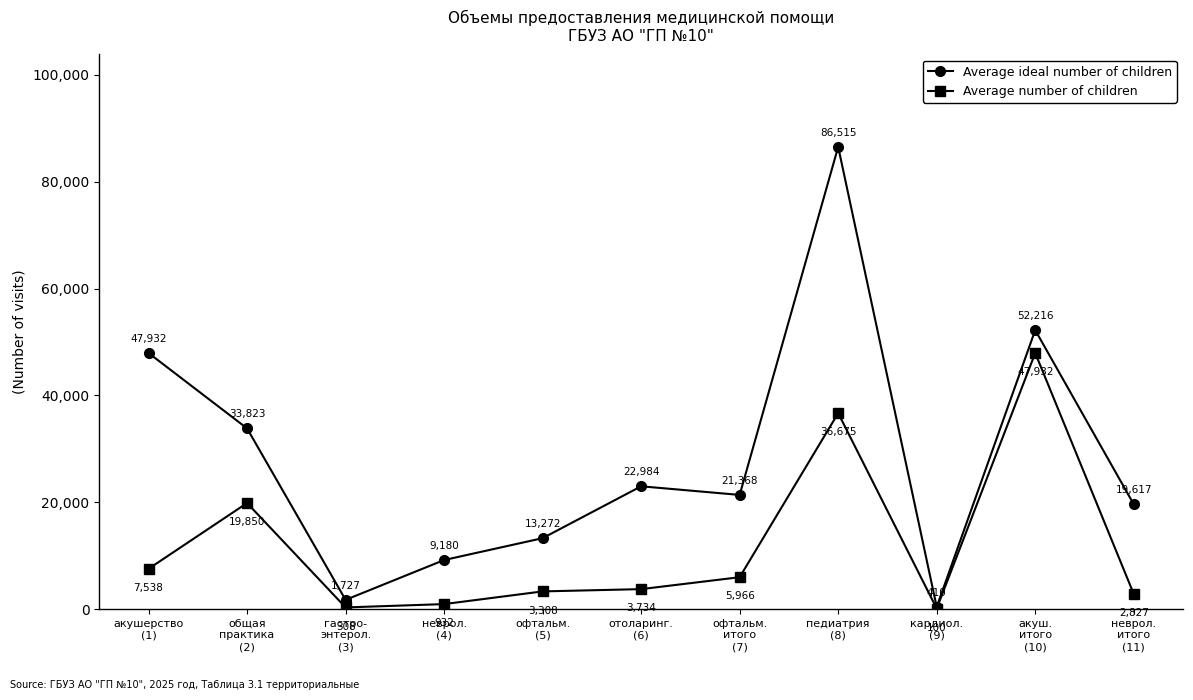

What is the spread (max minus min) of values at офтальм.
(5)?

9964